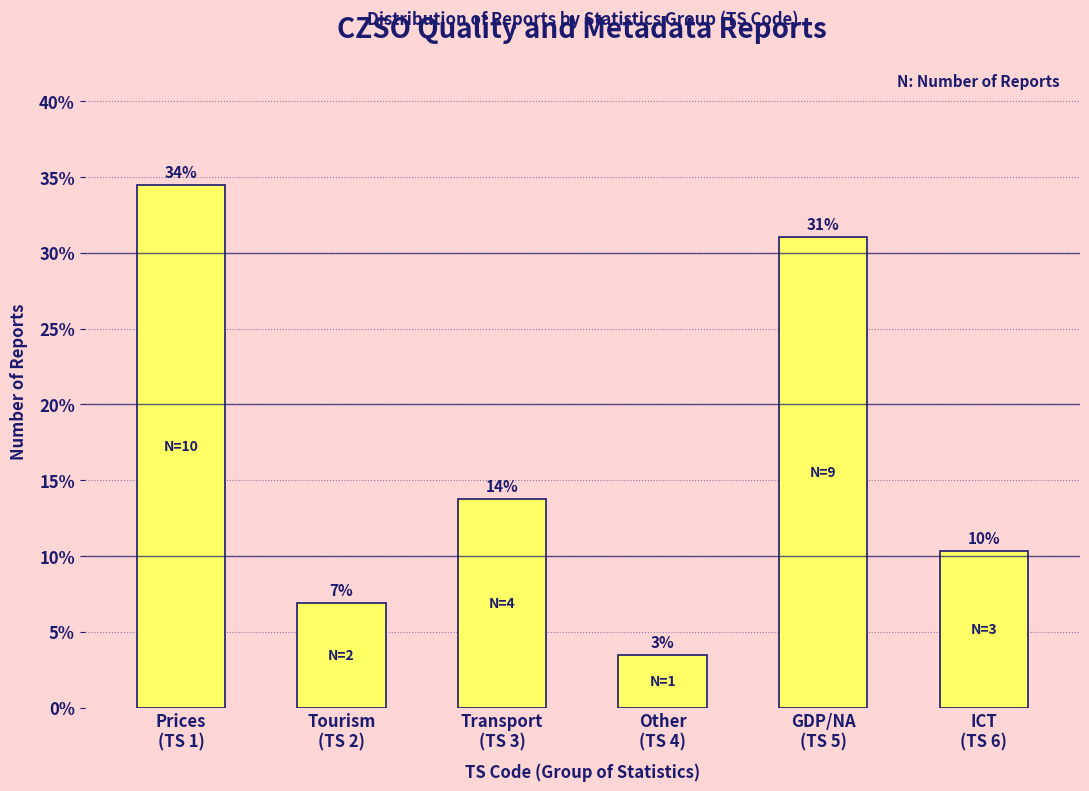

Are the bars horizontal?

No